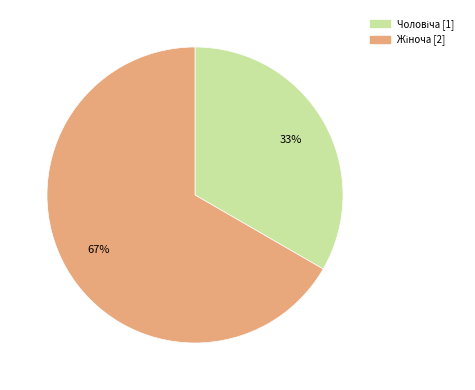

Is there any slice that represents more than half of the pie?

Yes